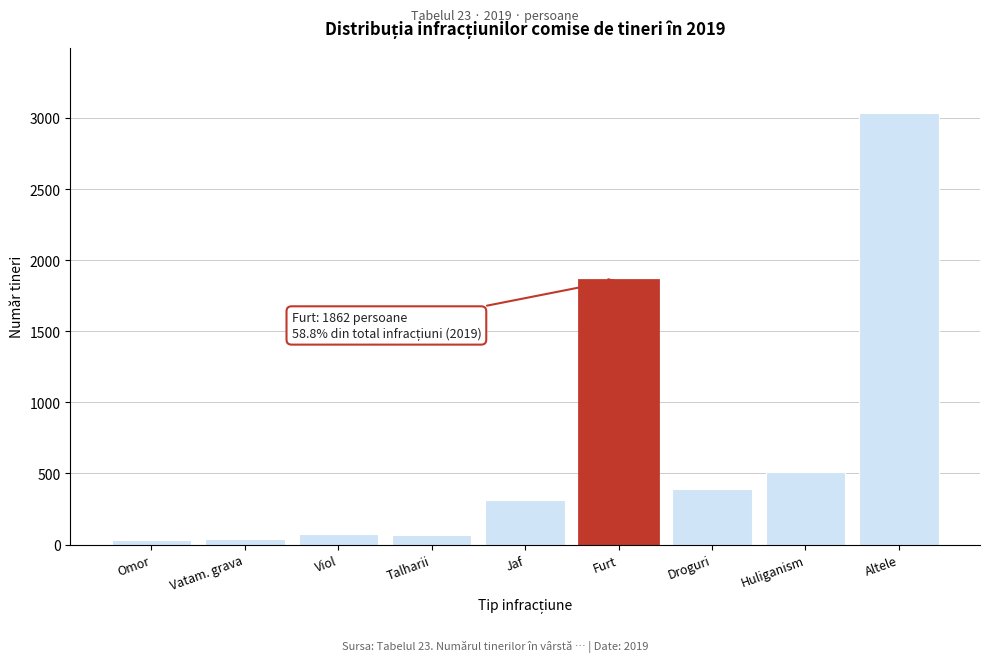

At which label is the value closest to 1535?

Furt